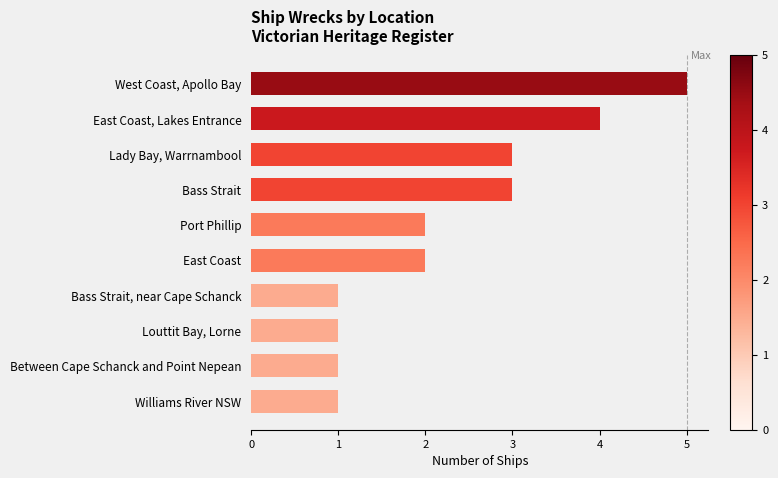

Reading top to bottom, transcribe all the data shown in this chart.

5	4	3	3	2	2	1	1	1	1